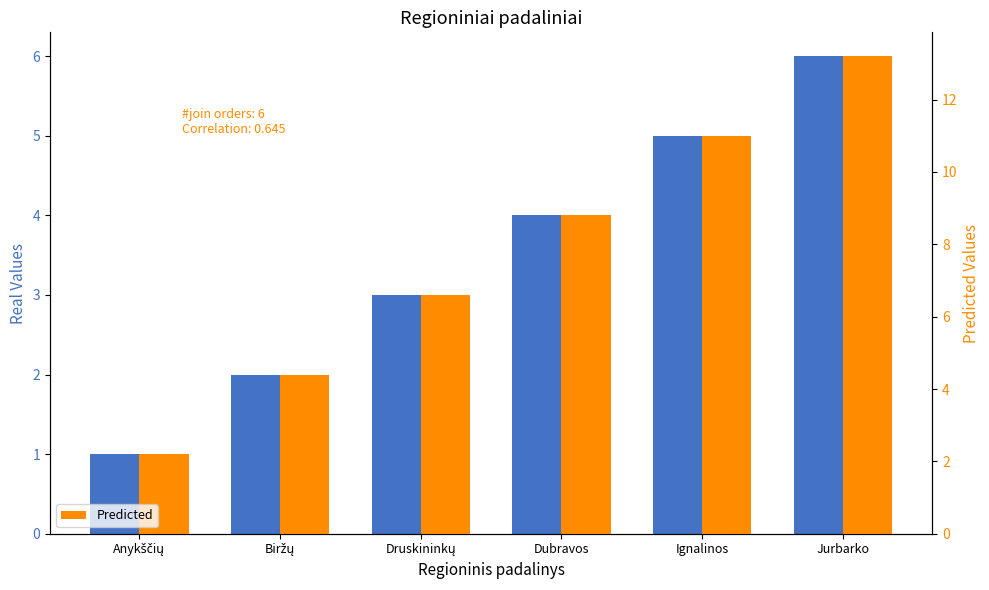

List the labels in order of Real value, largest first.

Jurbarko, Ignalinos, Dubravos, Druskininkų, Biržų, Anykščių